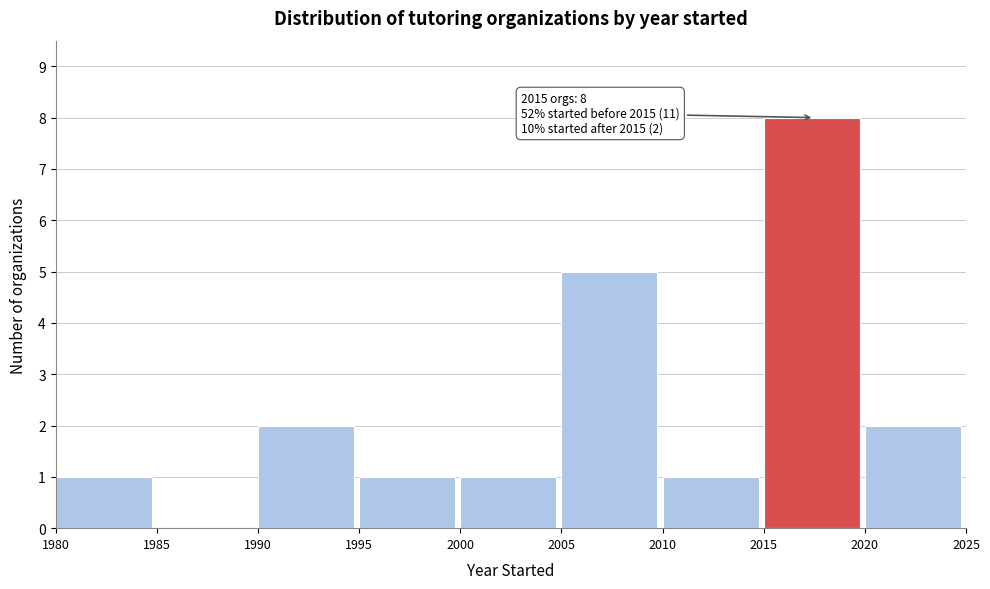

Which range on the x-axis has the tallest bar?

2015 to 2020